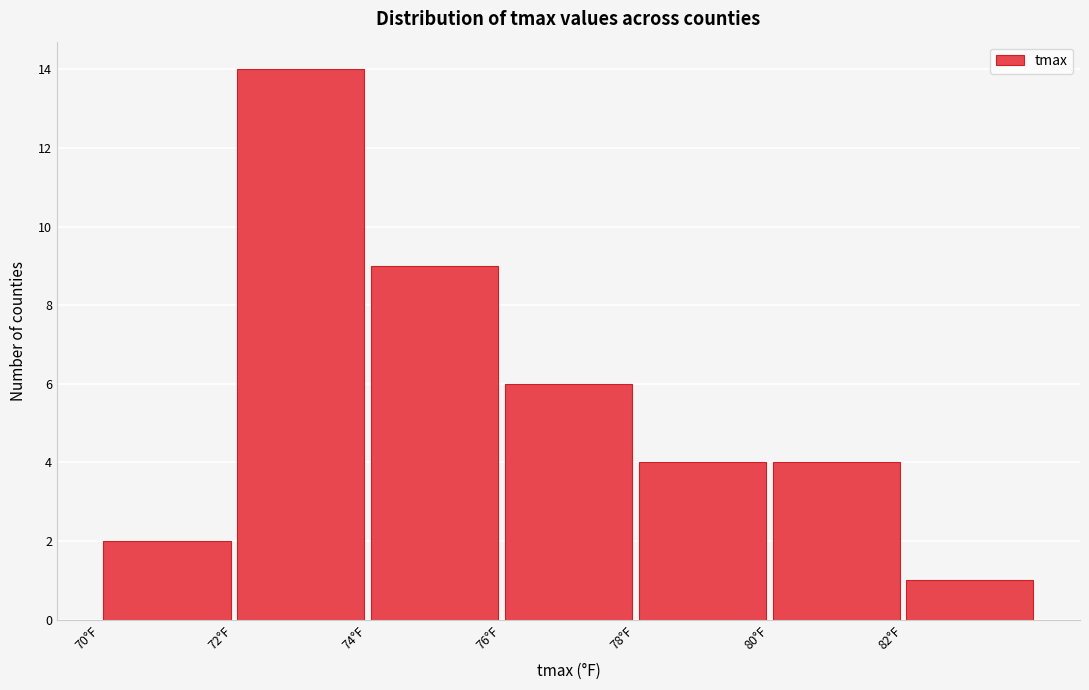

Over which range of the x-axis is the bar tallest?

72 to 74